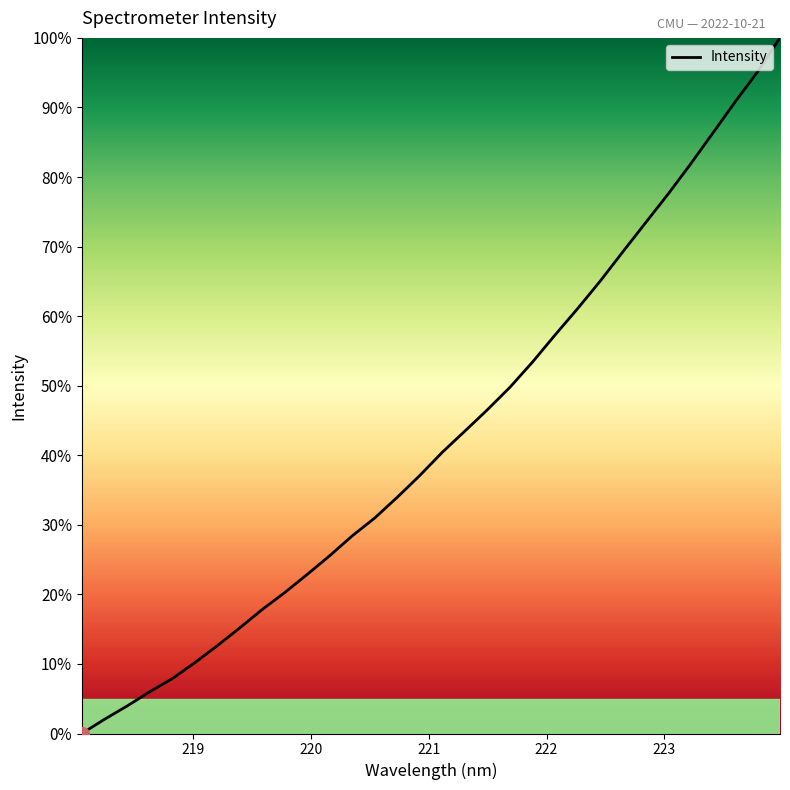

What is the maximum value shown in the chart?

100.0